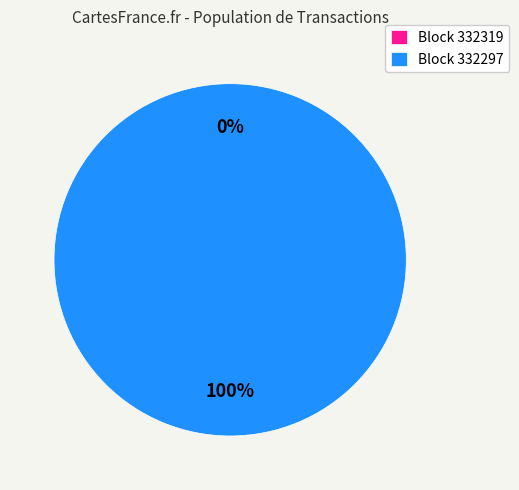

Between 332297 and 332319, which is larger?

332297